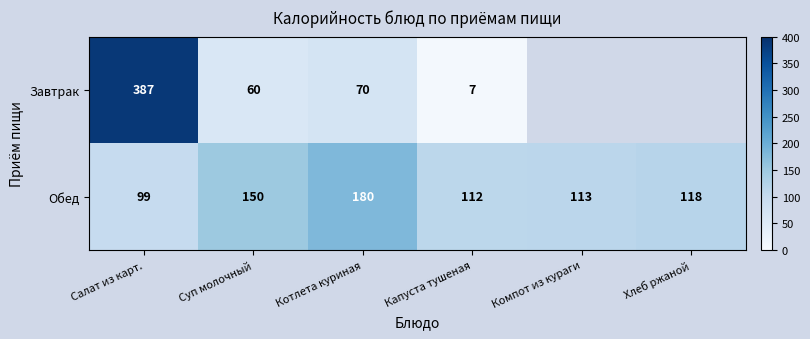

Is the value of Обед at Капуста тушеная greater than the value of Завтрак at Котлета куриная?

Yes